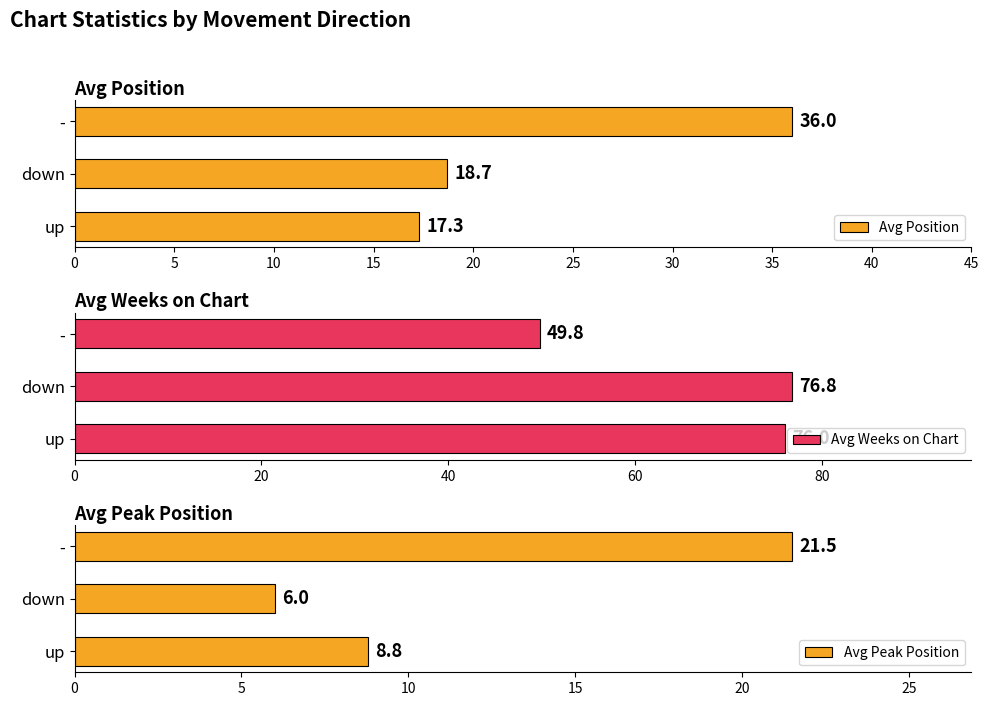

What is the sum of all Avg Weeks on Chart values?

202.6